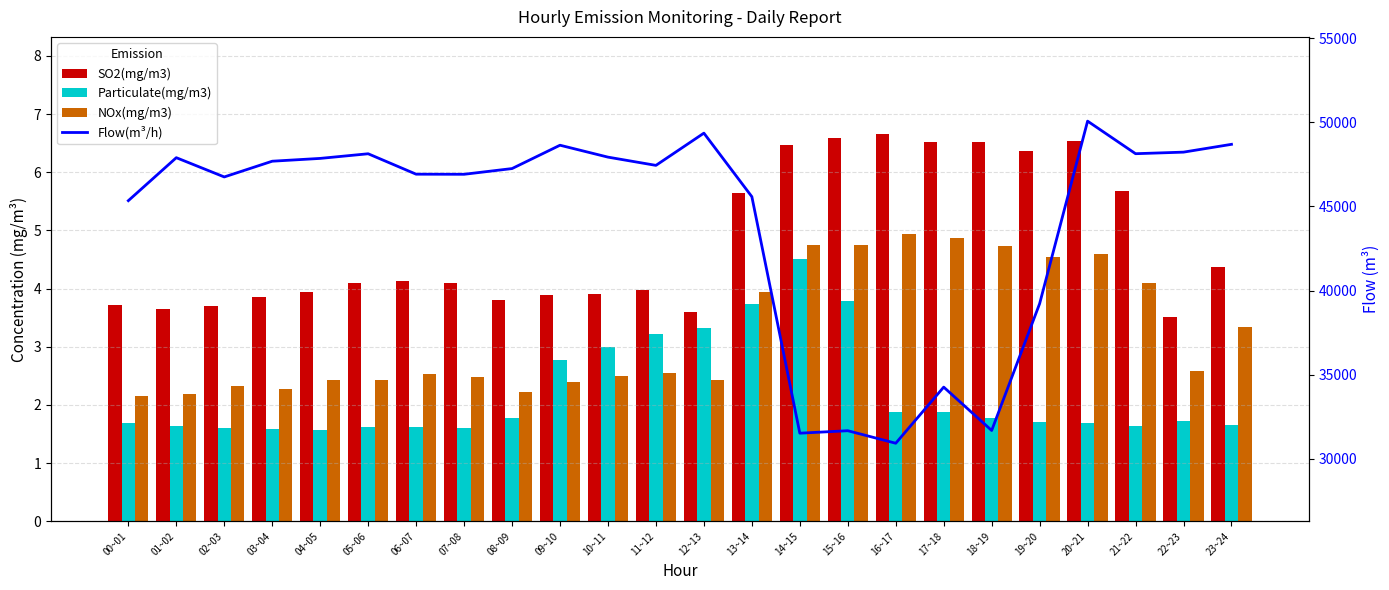

What is the minimum value for NOx(mg/m3)?

2.1